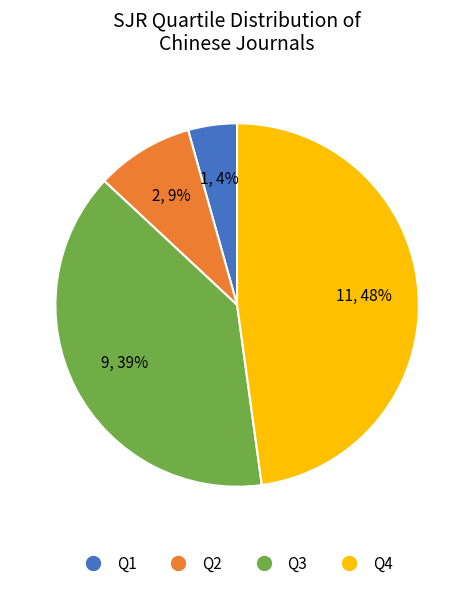

Which has a higher value, Q1 or Q4?

Q4